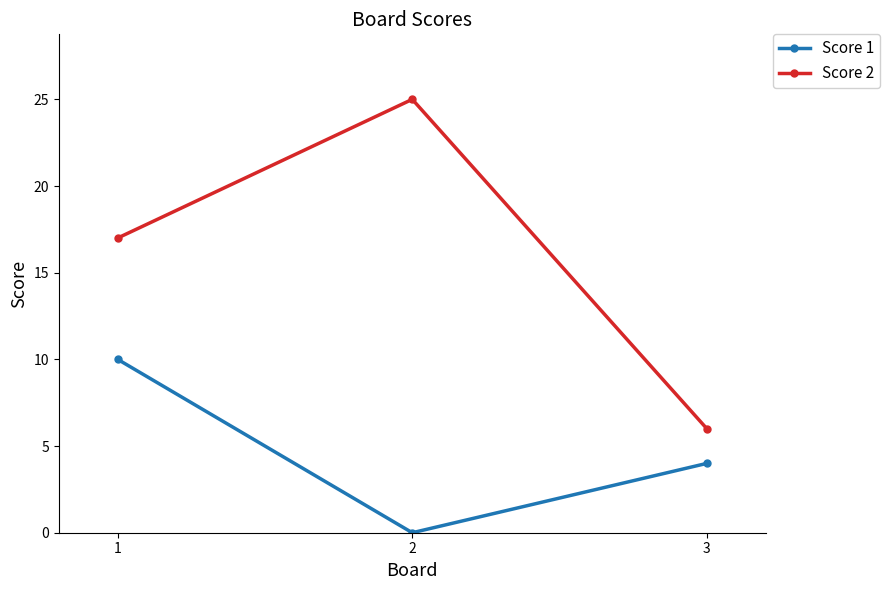

What is the value of the Score 2 point at the 1st from the left?

17